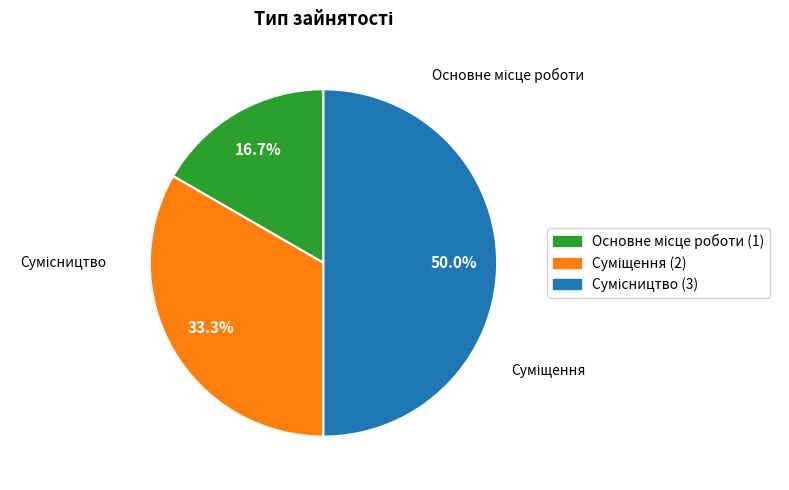

Is there a majority slice in this chart?

No